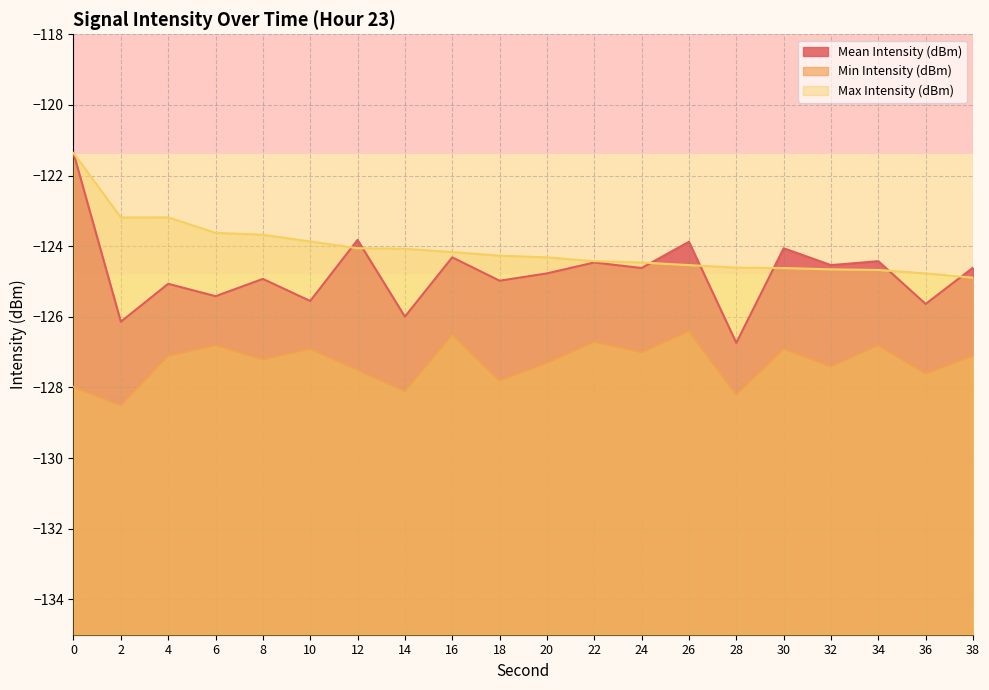

Which label corresponds to the smallest value in the chart?

2